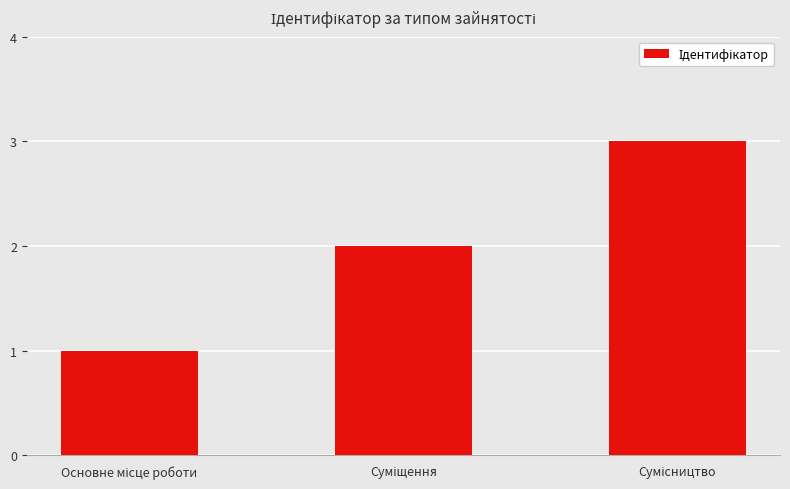

What is the sum of all values?

6